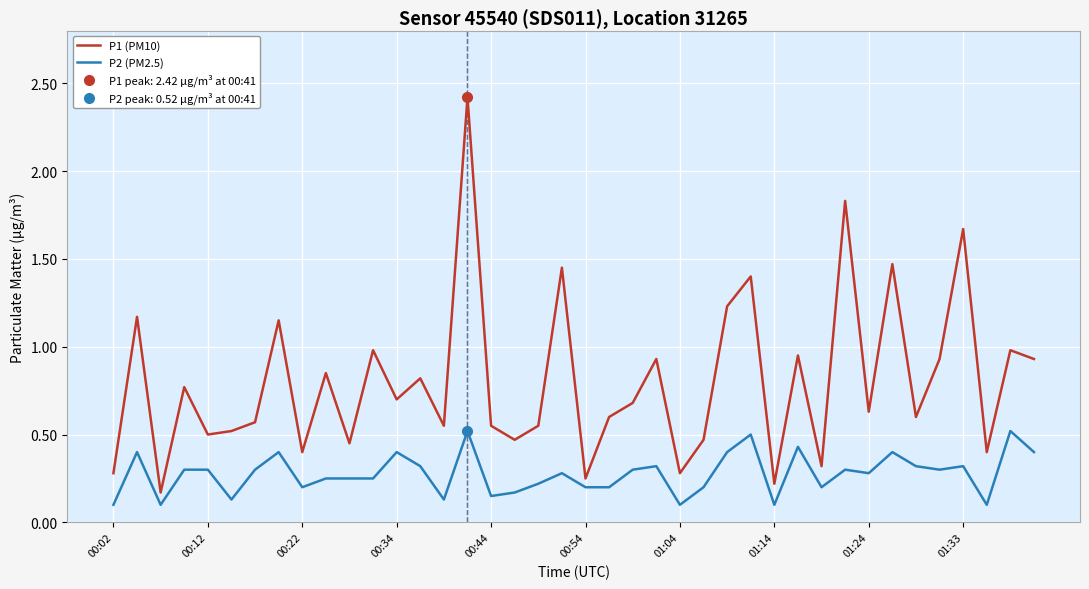

What is the maximum value for P2 (PM2.5)?

0.5